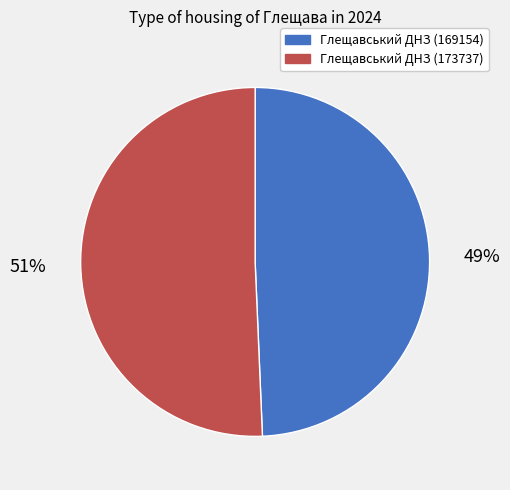

Approximately how many times larger is the value at Глещавський ДНЗ (169154) compared to Глещавський ДНЗ (173737)?

1.0